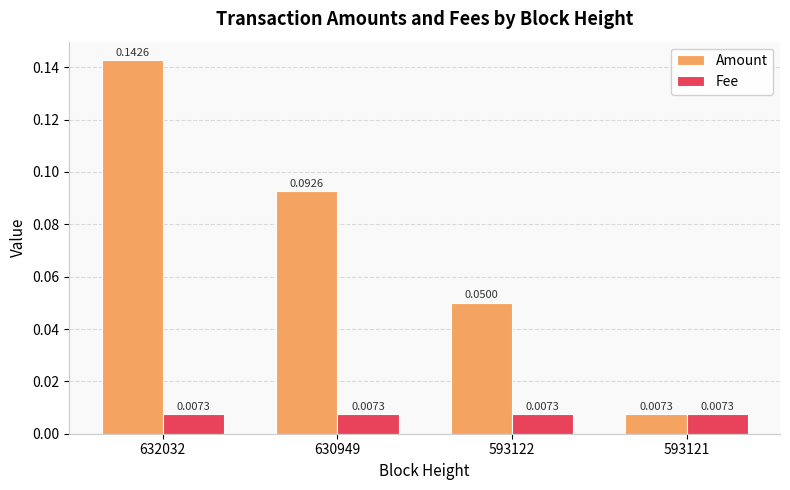

How many groups of bars are there?

4